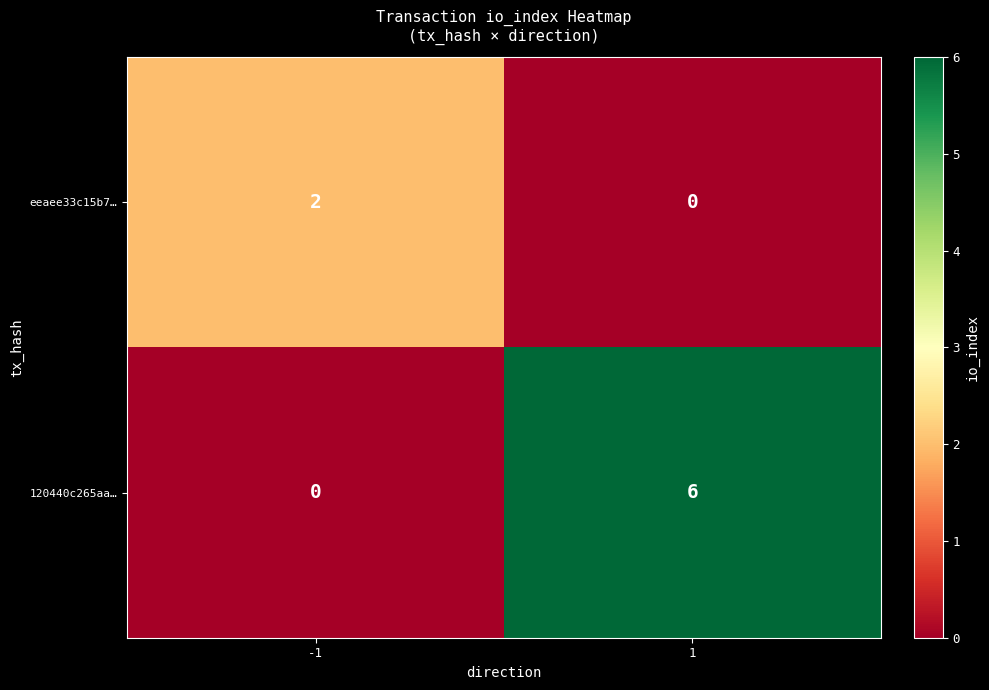

What is the average value of the 120440c265aa… series?

3